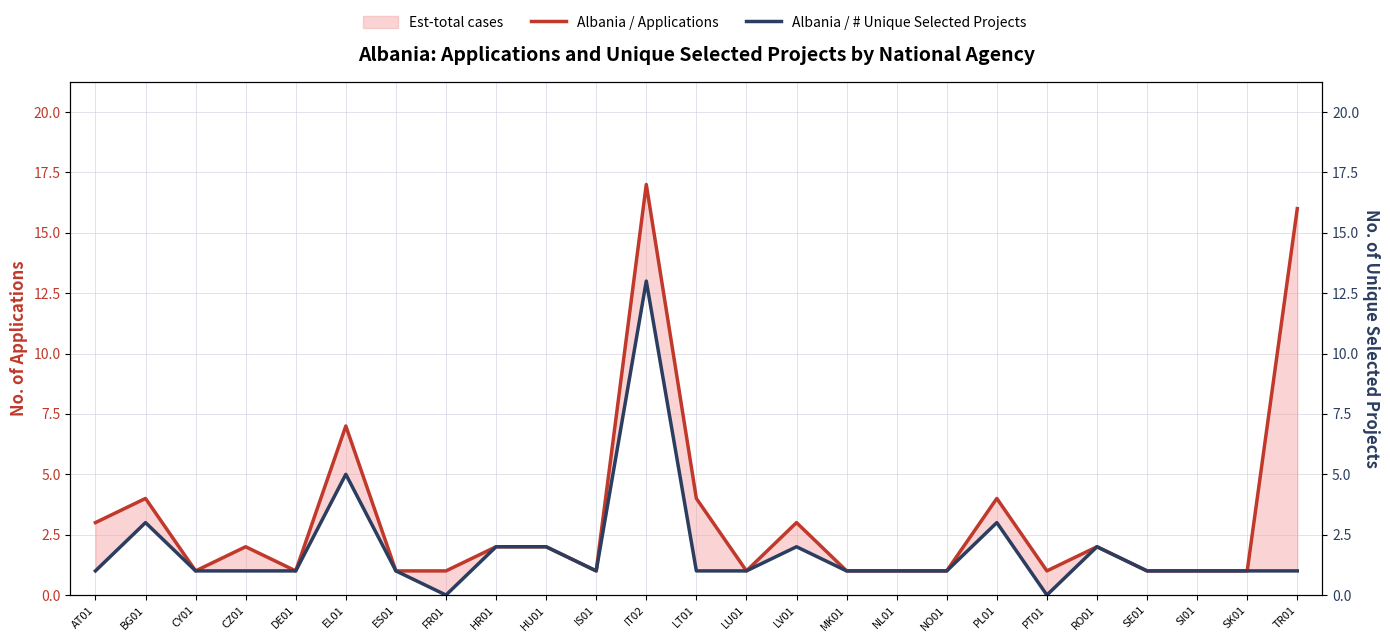

True or false: Albania / # Unique Selected Projects and Albania / Applications cross at least once.

False